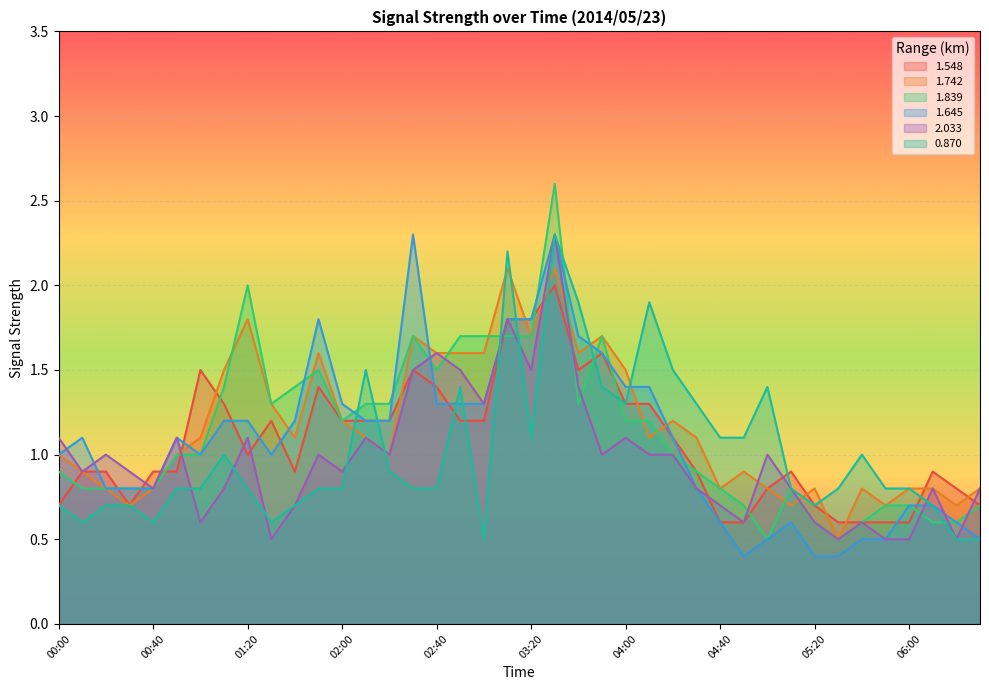

What is the minimum value for 2.033?

0.5